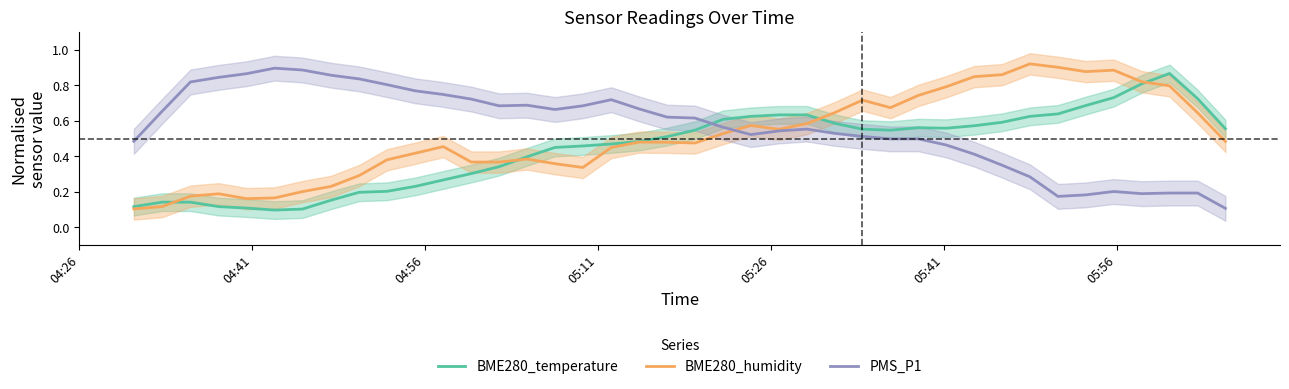

How many series are shown in this chart?

3